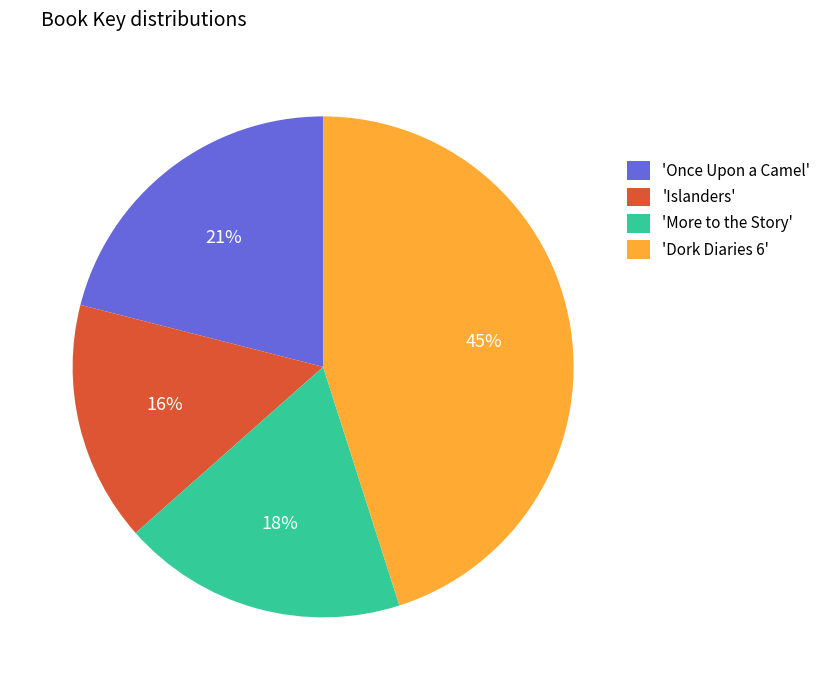

Is it true that 'More to the Story' is 18% of the pie?

True